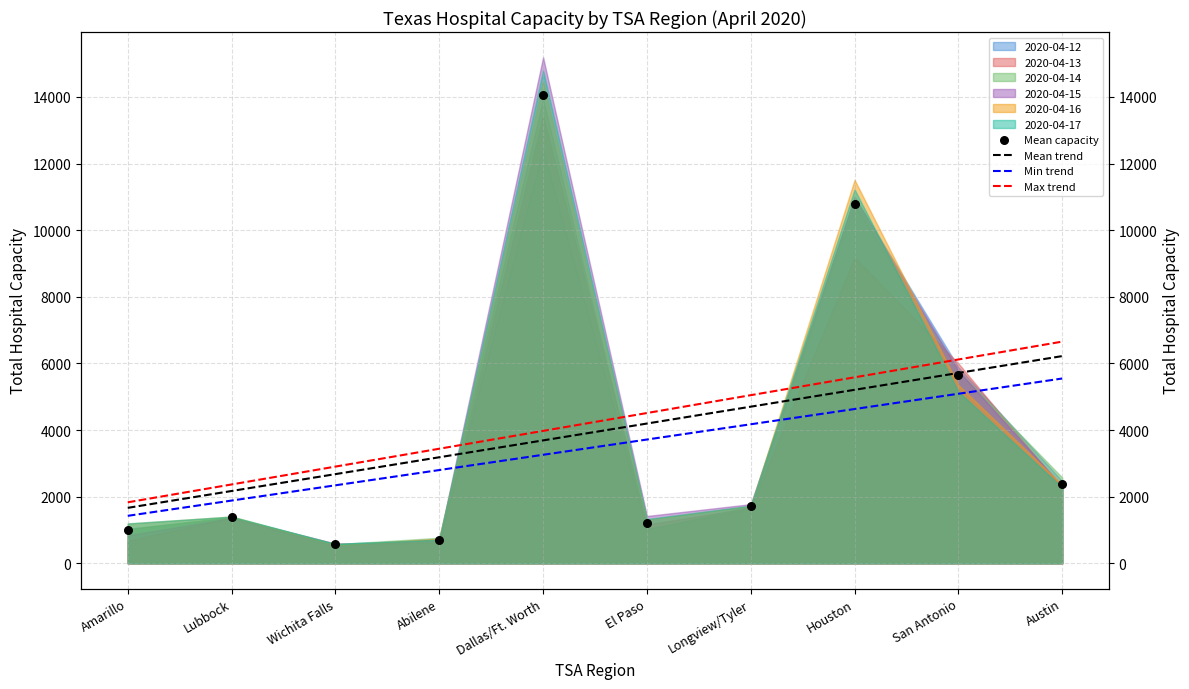

Which series has the largest total across all categories?

Max trend